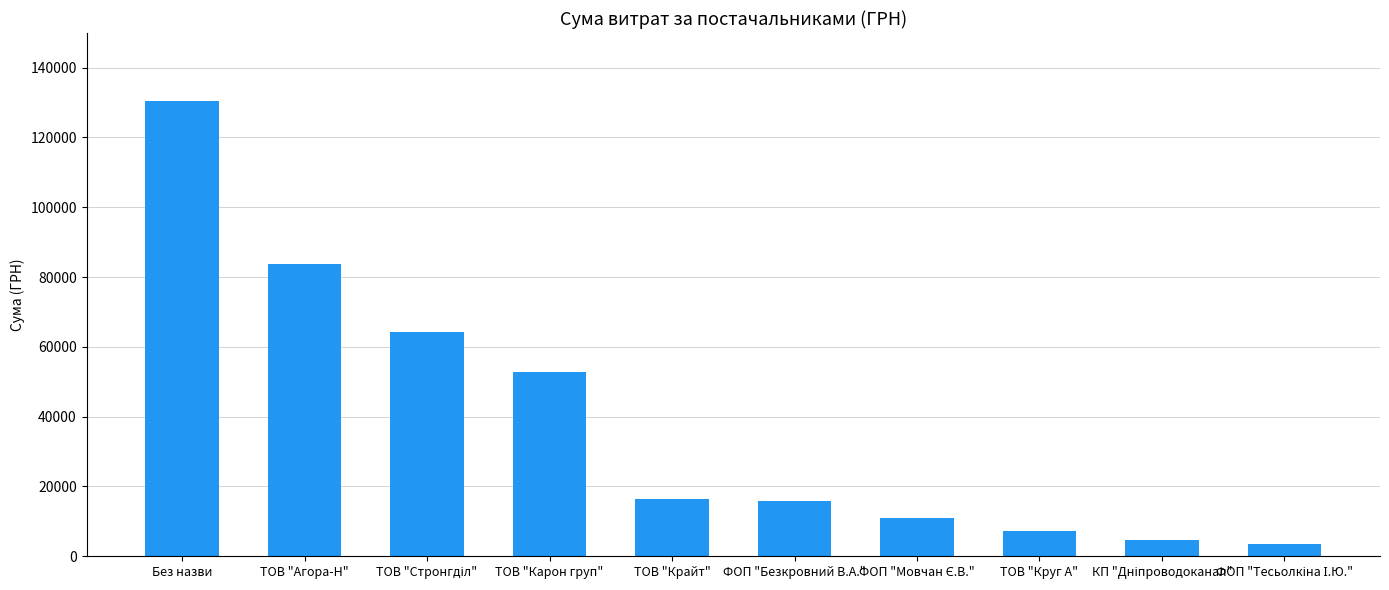

The value at ТОВ "Агора-Н" is 83858.0. True or false?

True